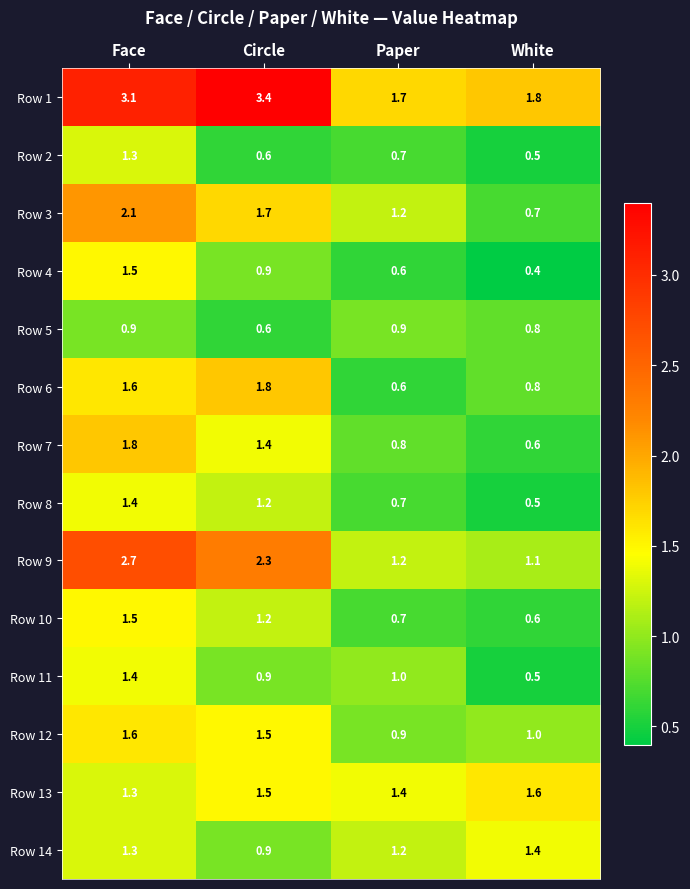

Rank the categories by Row 9 value from lowest to highest.

White, Paper, Circle, Face